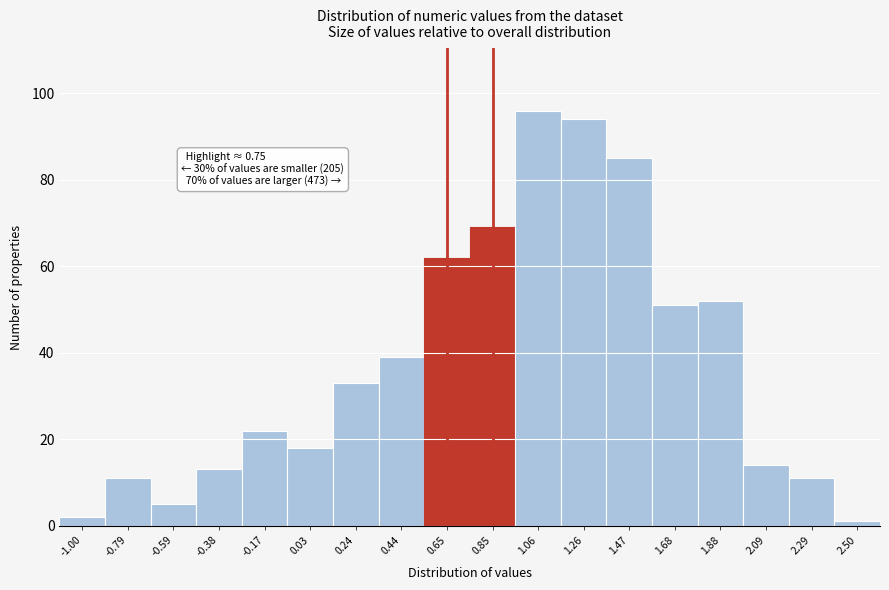

Which range on the x-axis has the tallest bar?

0.95 to 1.15